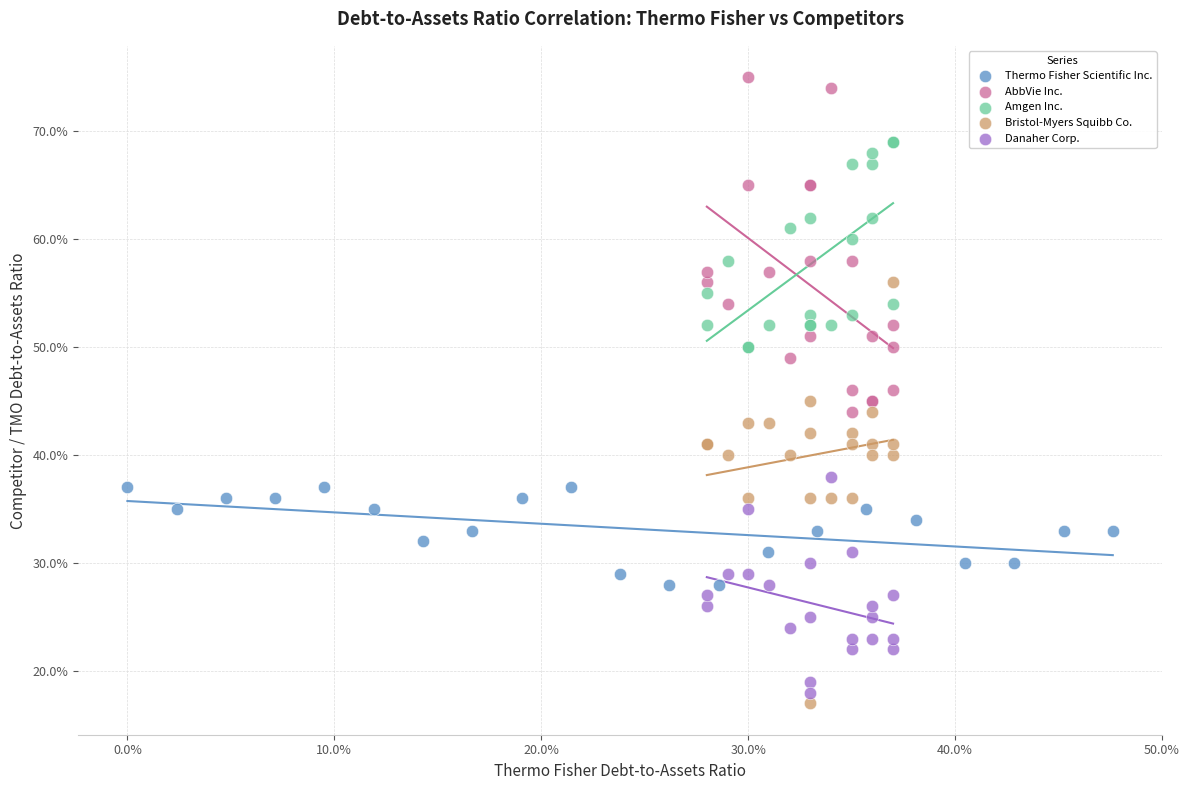

What are all the series names shown in the legend?

Thermo Fisher Scientific Inc., AbbVie Inc., Amgen Inc., Bristol-Myers Squibb Co., Danaher Corp.